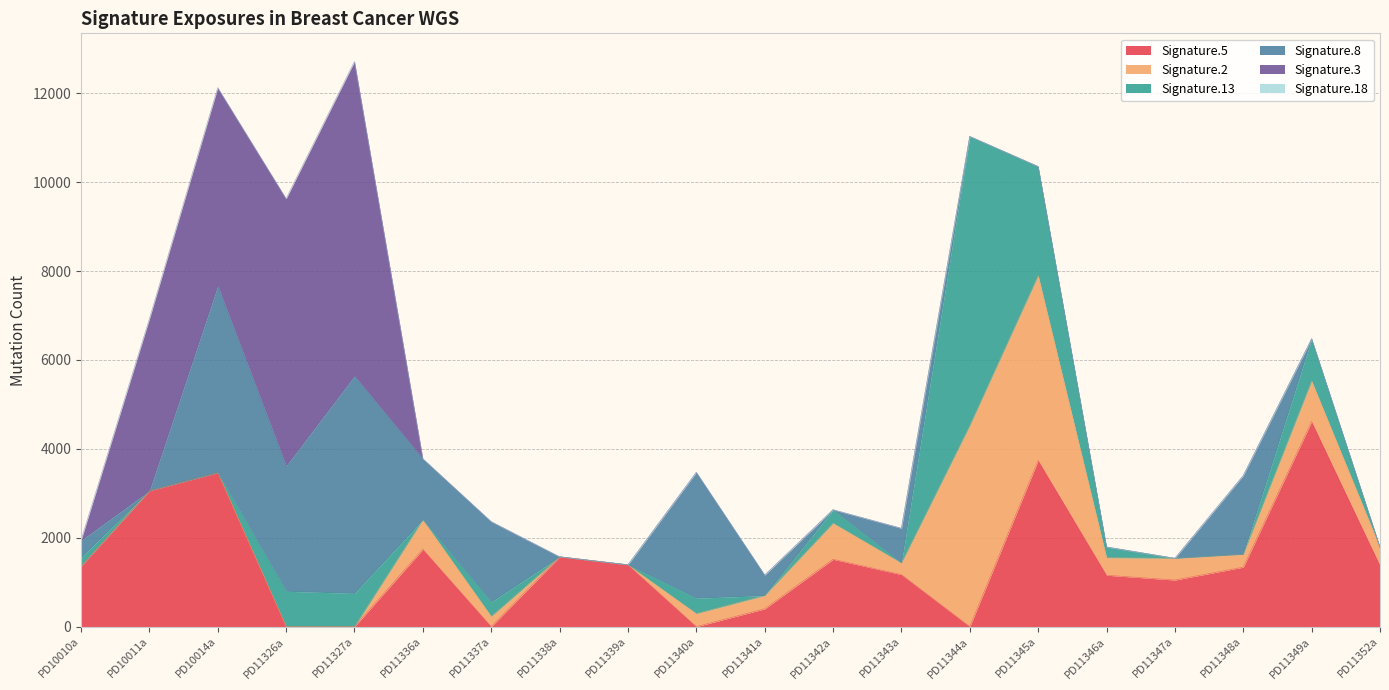

Reading left to right, transcribe all the data shown in this chart.

Signature.5: PD10010a=1358	PD10011a=3056	PD10014a=3462	PD11326a=0	PD11327a=0	PD11336a=1740	PD11337a=0	PD11338a=1570	PD11339a=1390	PD11340a=0	PD11341a=399	PD11342a=1515	PD11343a=1170	PD11344a=0	PD11345a=3739	PD11346a=1156	PD11347a=1048	PD11348a=1338	PD11349a=4613	PD11352a=1374
Signature.2: PD10010a=0	PD10011a=0	PD10014a=0	PD11326a=0	PD11327a=0	PD11336a=663	PD11337a=230	PD11338a=0	PD11339a=0	PD11340a=294	PD11341a=299	PD11342a=813	PD11343a=261	PD11344a=4524	PD11345a=4160	PD11346a=396	PD11347a=488	PD11348a=289	PD11349a=915	PD11352a=409
Signature.13: PD10010a=195	PD10011a=0	PD10014a=0	PD11326a=795	PD11327a=748	PD11336a=0	PD11337a=323	PD11338a=0	PD11339a=0	PD11340a=346	PD11341a=0	PD11342a=300	PD11343a=0	PD11344a=6503	PD11345a=2451	PD11346a=238	PD11347a=0	PD11348a=0	PD11349a=946	PD11352a=0
Signature.8: PD10010a=387	PD10011a=0	PD10014a=4202	PD11326a=2822	PD11327a=4892	PD11336a=1371	PD11337a=1806	PD11338a=0	PD11339a=0	PD11340a=2830	PD11341a=460	PD11342a=0	PD11343a=780	PD11344a=0	PD11345a=0	PD11346a=0	PD11347a=0	PD11348a=1770	PD11349a=0	PD11352a=0
Signature.3: PD10010a=0	PD10011a=3865	PD10014a=4460	PD11326a=6010	PD11327a=7073	PD11336a=0	PD11337a=0	PD11338a=0	PD11339a=0	PD11340a=0	PD11341a=0	PD11342a=0	PD11343a=0	PD11344a=0	PD11345a=0	PD11346a=0	PD11347a=0	PD11348a=0	PD11349a=0	PD11352a=0
Signature.18: PD10010a=0	PD10011a=0	PD10014a=0	PD11326a=0	PD11327a=0	PD11336a=0	PD11337a=0	PD11338a=0	PD11339a=0	PD11340a=0	PD11341a=0	PD11342a=0	PD11343a=0	PD11344a=0	PD11345a=0	PD11346a=0	PD11347a=0	PD11348a=0	PD11349a=0	PD11352a=0